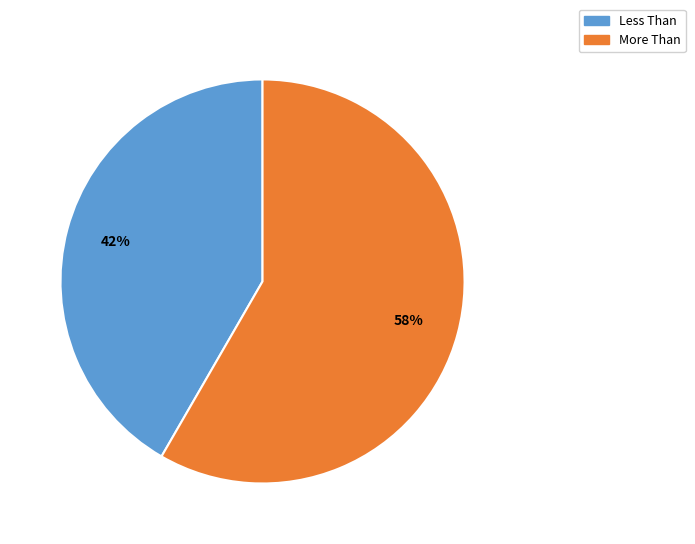

What is the smallest slice in the pie chart?

Less Than